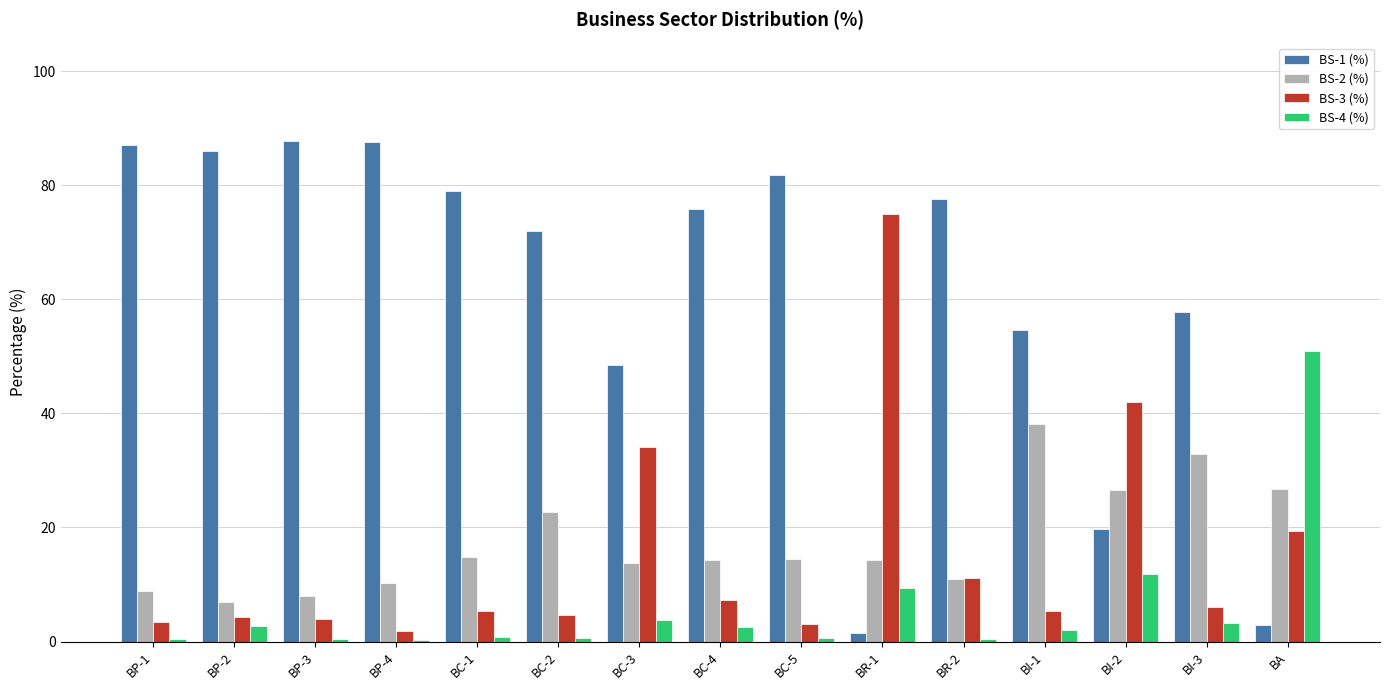

Is it true that BS-1 (%) equals 31.0 at BI-3?

False